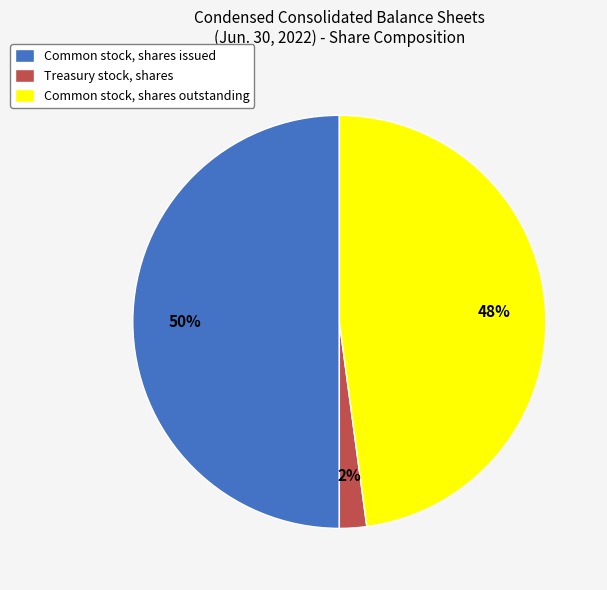

Is Common stock, shares outstanding the majority of the pie?

No